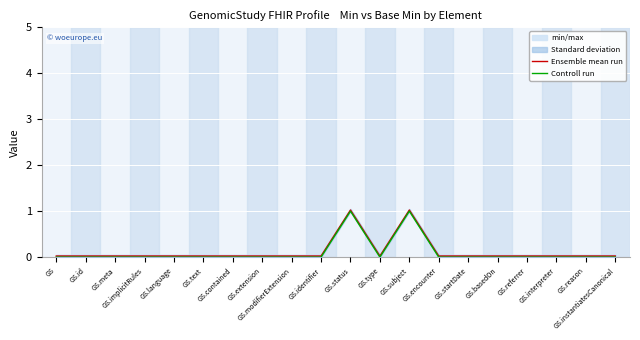

Rank the series by their average value, from highest to lowest.

Ensemble mean run, Controll run